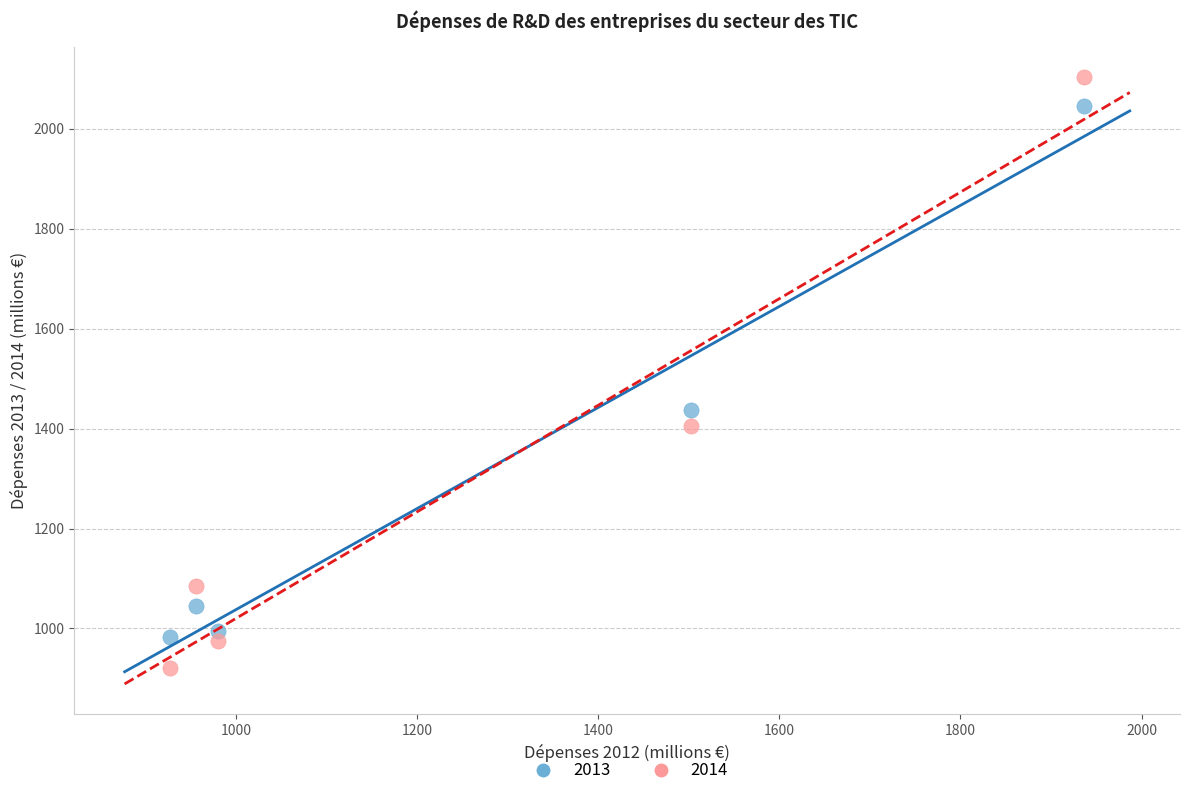

What are all the series names shown in the legend?

2013, 2014